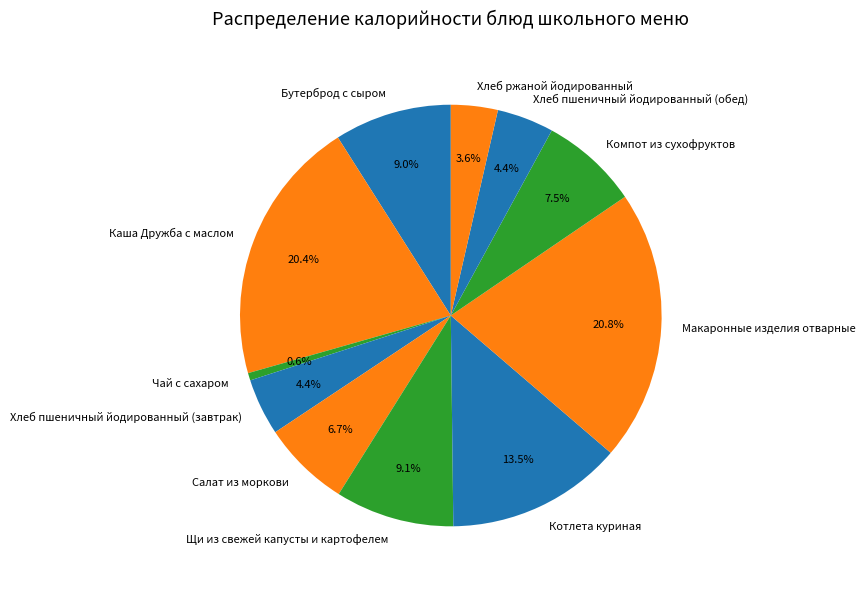

What portion of the pie excludes Котлета куриная?

86.5%